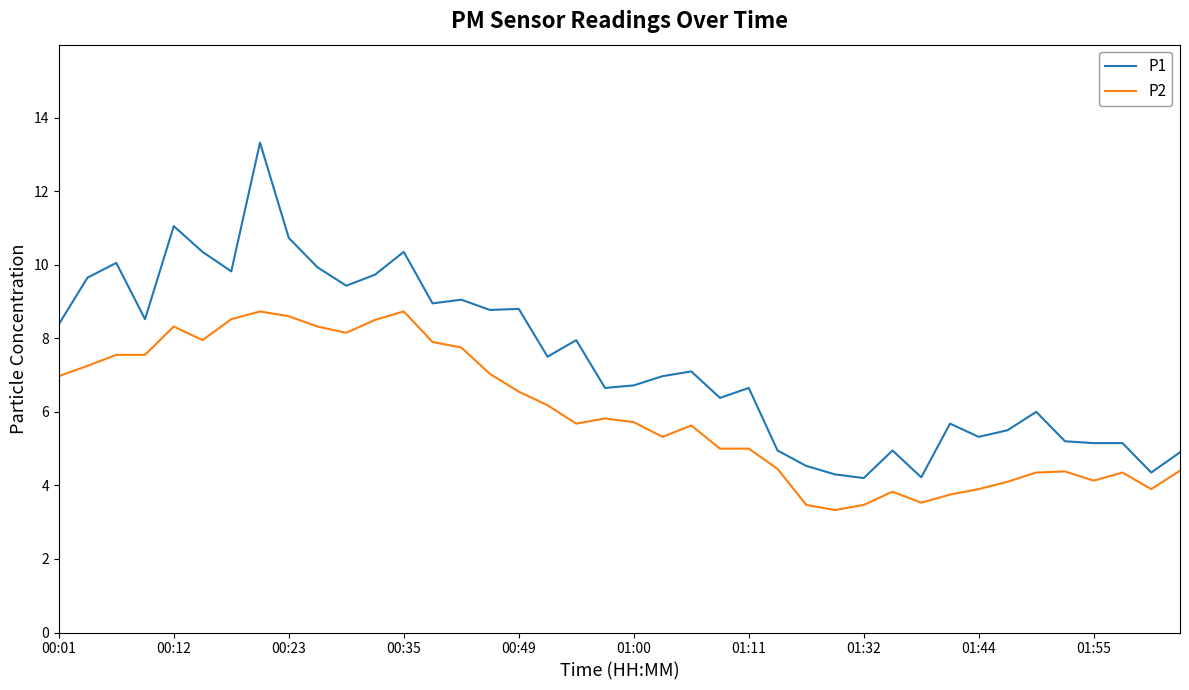

Is this an area chart (filled region under the line)?

No